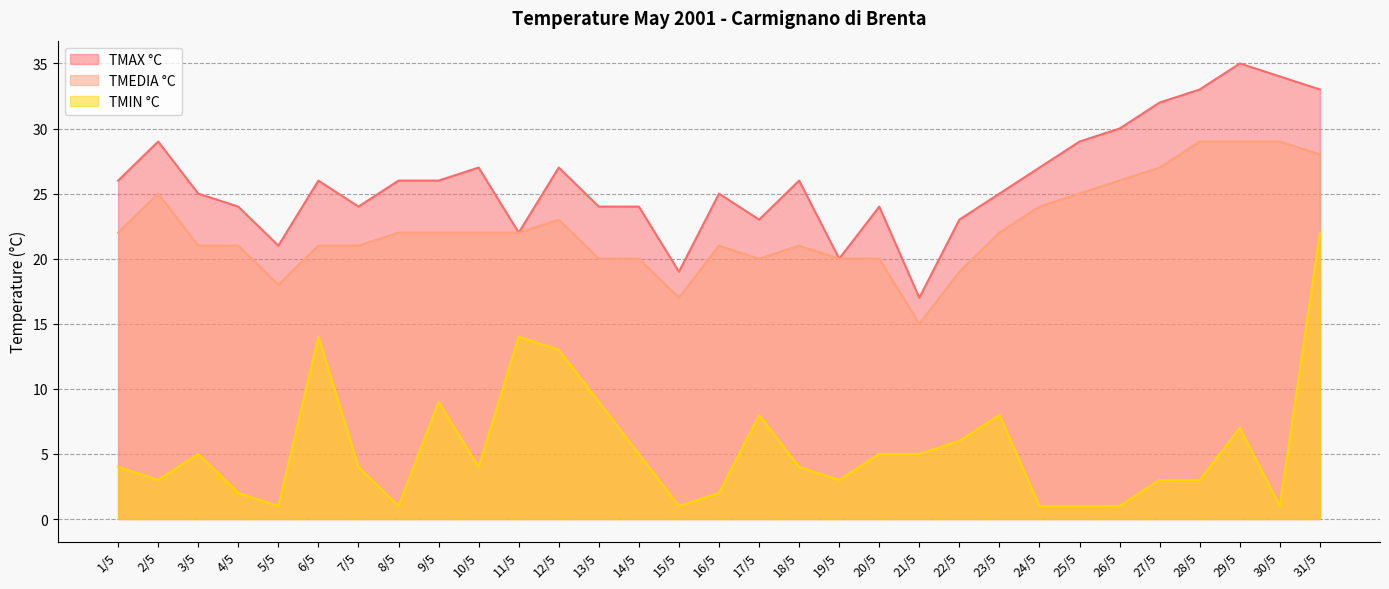

What is the label of the 16th point from the left?

16/5